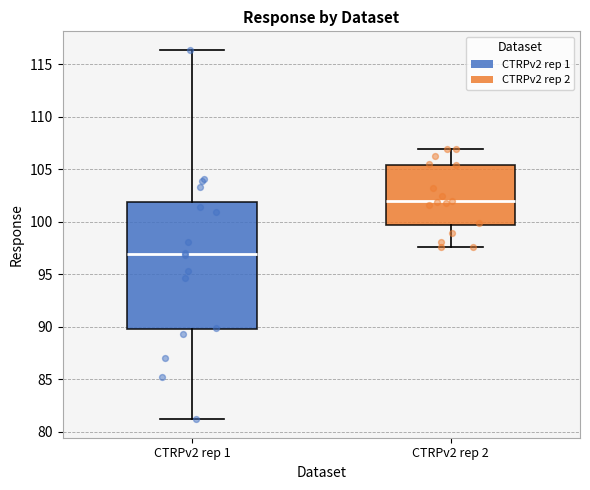

Where does the lower whisker of the box for CTRPv2 rep 1 end on the y-axis? The values are not printed on the chart, so give them approximately, as read against the axis.

81.0